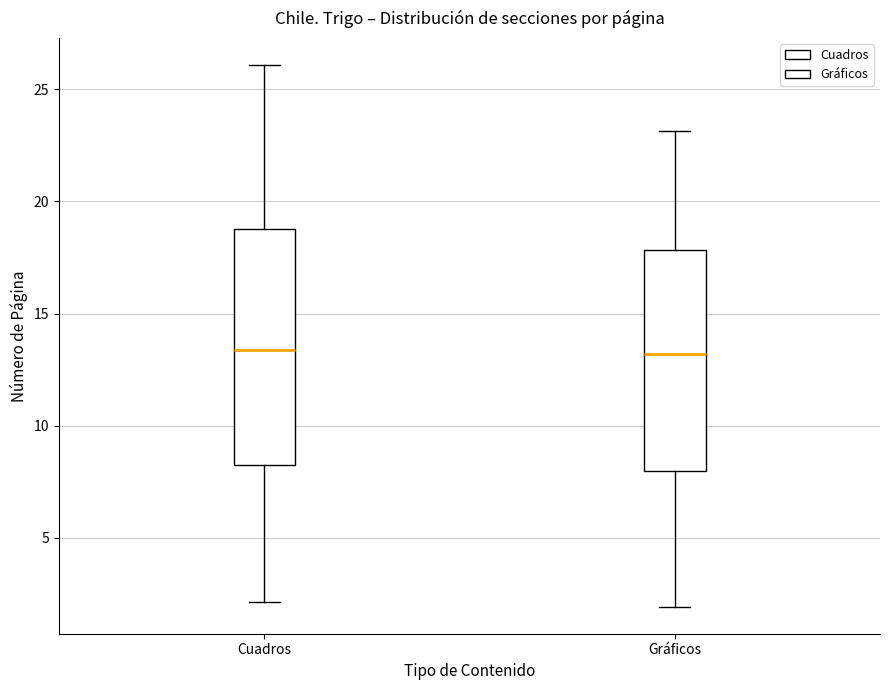

Reading left to right, transcribe this box plot: for each box, give where its median line is, the range the box spans, and where its two whiskers end, as read against the y-axis. The values are not printed on the chart, so give them approximately, as read against the axis.

Cuadros: median 13.5, box 8.5 to 19.0, whiskers 2.0 to 26.0
Gráficos: median 13.0, box 8.0 to 18.0, whiskers 2.0 to 23.0